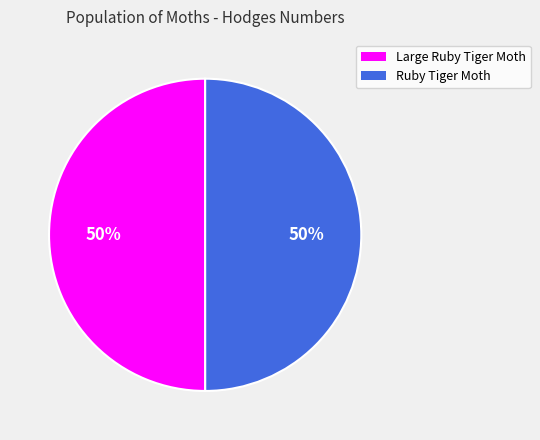

Is it true that Ruby Tiger Moth is 50% of the pie?

True